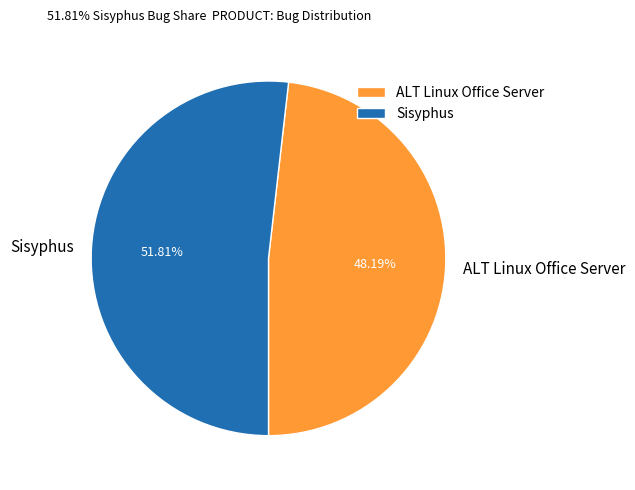

Approximately how many times larger is the value at Sisyphus compared to ALT Linux Office Server?

1.1